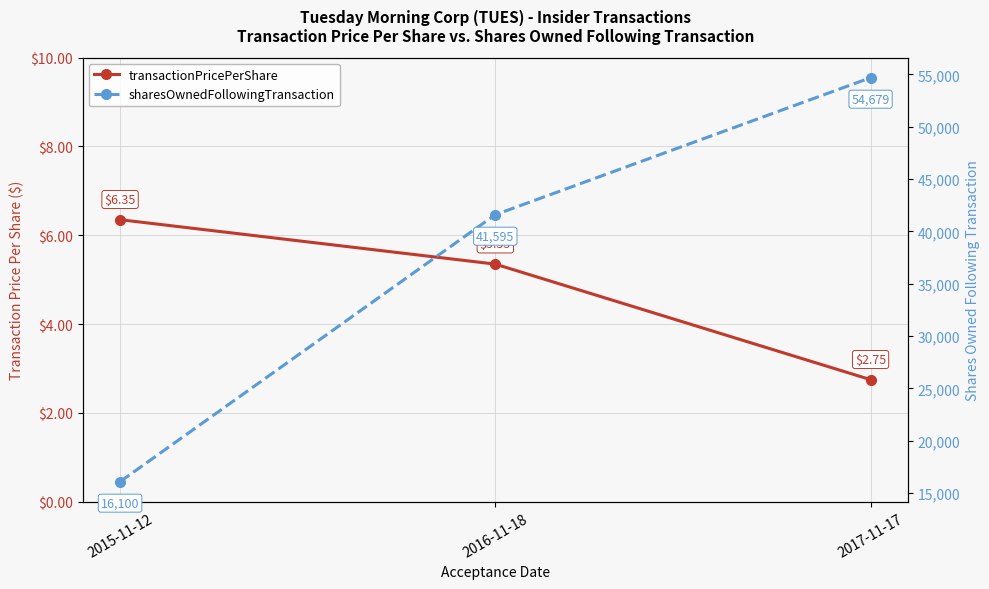

Reading left to right, extract all data points from this chart.

transactionPricePerShare: 6.3	5.3	2.8
sharesOwnedFollowingTransaction: 16100.0	41595.0	54679.0